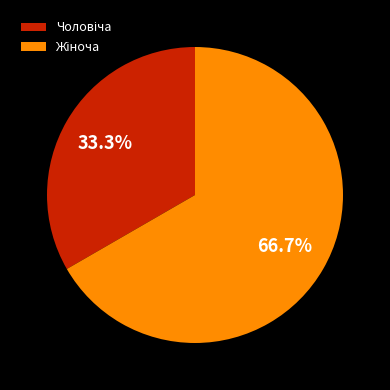

Is there a majority slice in this chart?

Yes